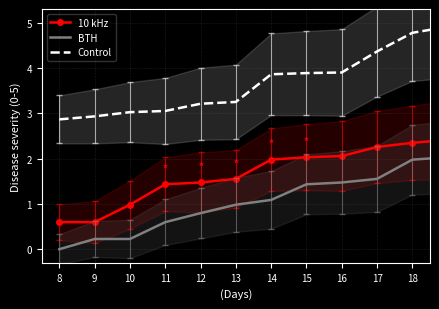

What is the difference between the second highest and second lowest values in the Control series?

2.0